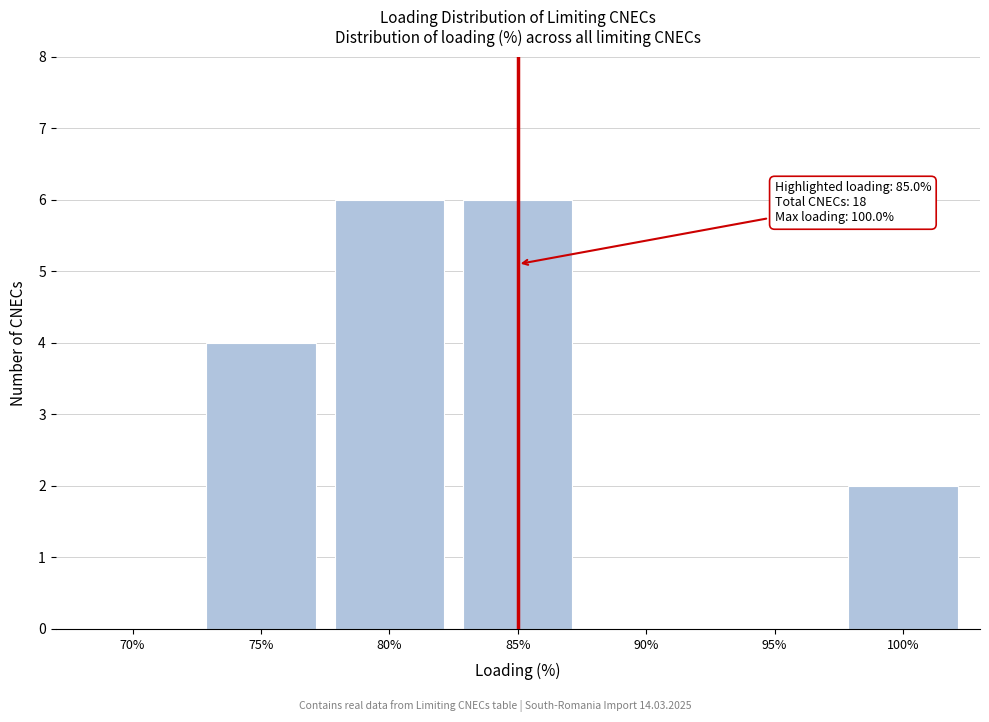

Reading left to right, list all the values displayed in this chart.

70%=0	75%=4	80%=6	85%=6	90%=0	95%=0	100%=2